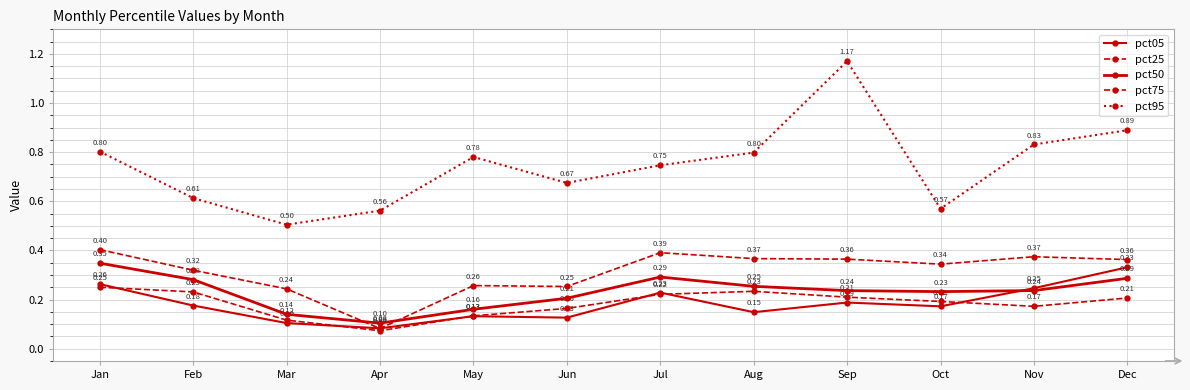

What is the maximum value for pct05?

0.3